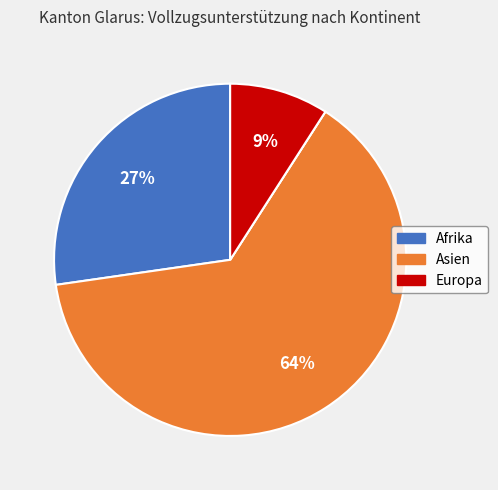

To the nearest percent, what is the difference between the largest and smallest slice percentages?

64%